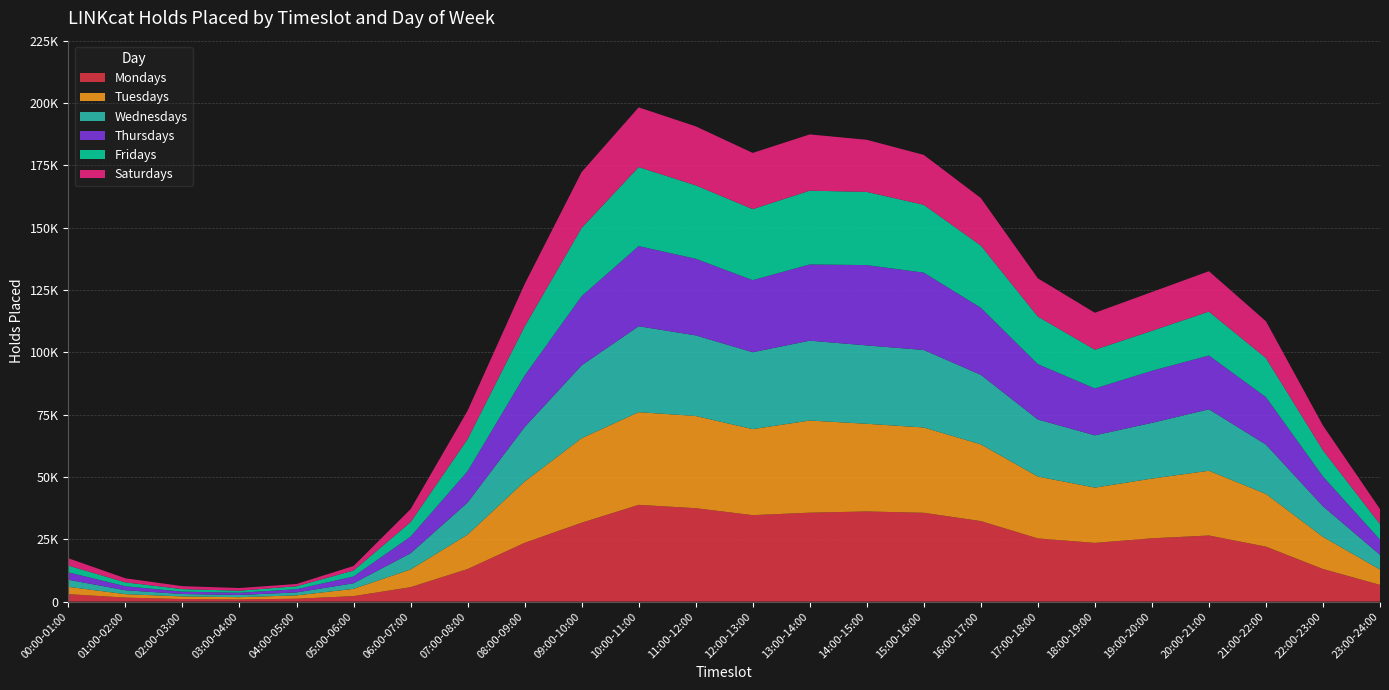

Reading right to left, what are all the values shown in this chart?

Mondays: 6704	13068	22041	26507	25377	23538	25339	32292	35620	36155	35657	34672	37465	38800	31634	23561	13054	5783	2196	1142	860	1010	1594	2983
Tuesdays: 6155	12901	21145	25977	23962	22177	24815	30775	34216	35170	36970	34510	36979	37176	33911	24600	13819	7094	2907	1340	907	1059	1374	2920
Wednesdays: 5903	12255	19795	24649	22349	20969	22889	27895	31081	31432	32031	30838	32335	34473	29211	21836	12852	6489	2239	1201	874	971	1573	2847
Thursdays: 6075	11953	19028	21583	20892	18811	22219	26909	31037	32215	30589	28918	30746	32152	27761	20662	12577	6707	2718	1267	903	943	1610	2976
Fridays: 6226	10526	15687	17605	16033	15534	19094	24965	27200	29372	29585	28486	29457	31697	27377	19676	12851	5782	2395	1187	825	1008	1549	2698
Saturdays: 6035	9917	14735	16200	15554	14816	15314	19034	20014	20895	22558	22544	23662	23943	22395	16996	11398	5197	1812	913	1064	1196	1634	2945